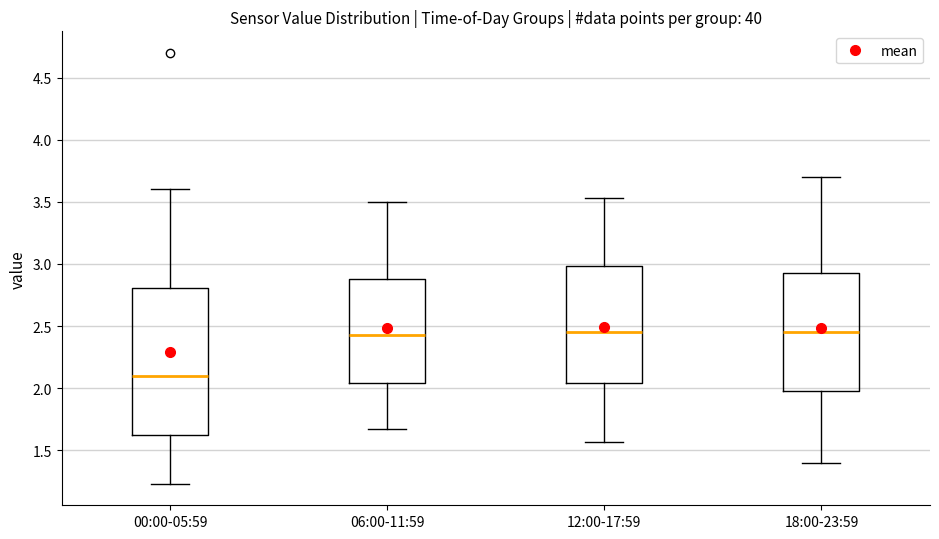

Reading left to right, read every box against the y-axis: the position of its median line, the range the box covers, and the ends of its whiskers. The values are not printed on the chart, so give them approximately, as read against the axis.

00:00-05:59: median 2.10, box 1.60 to 2.80, whiskers 1.25 to 3.60
06:00-11:59: median 2.45, box 2.05 to 2.90, whiskers 1.65 to 3.50
12:00-17:59: median 2.45, box 2.05 to 3.00, whiskers 1.55 to 3.55
18:00-23:59: median 2.45, box 2.00 to 2.95, whiskers 1.40 to 3.70